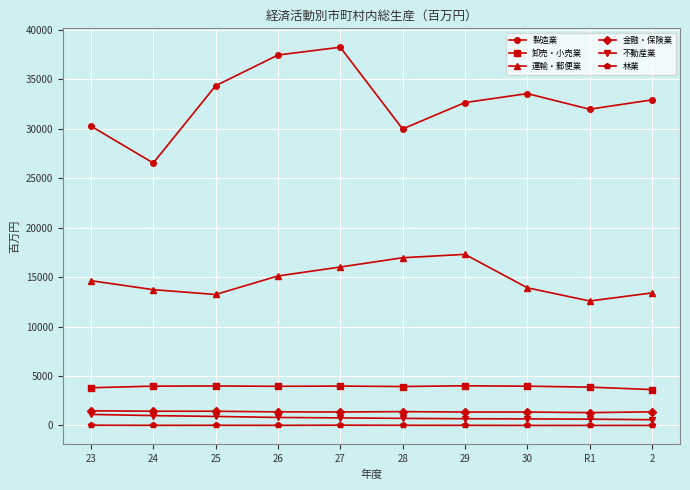

What is the difference between the second highest and second lowest values in the 卸売・小売業 series?

177